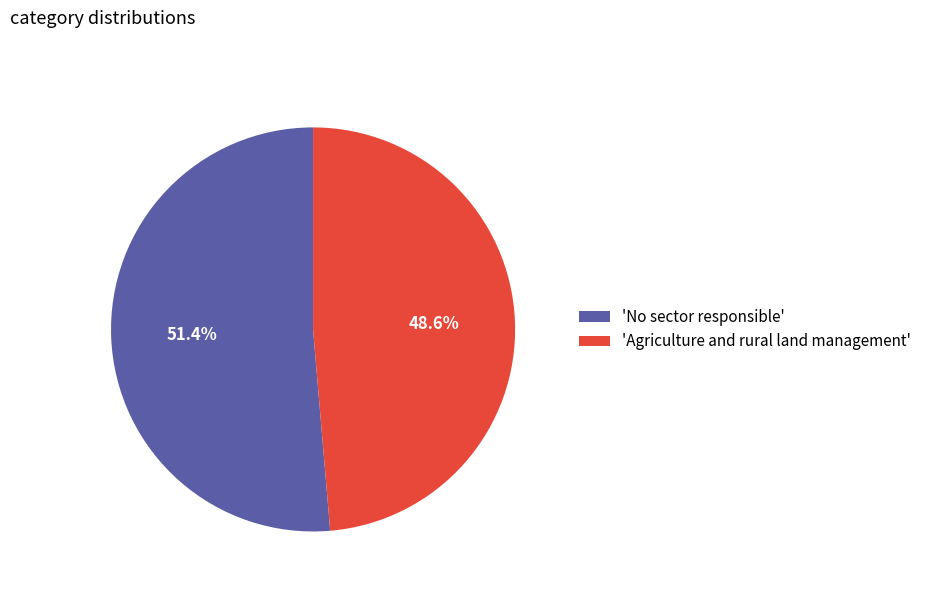

Do 'Agriculture and rural land management' and 'No sector responsible' together represent more than half of the pie?

Yes